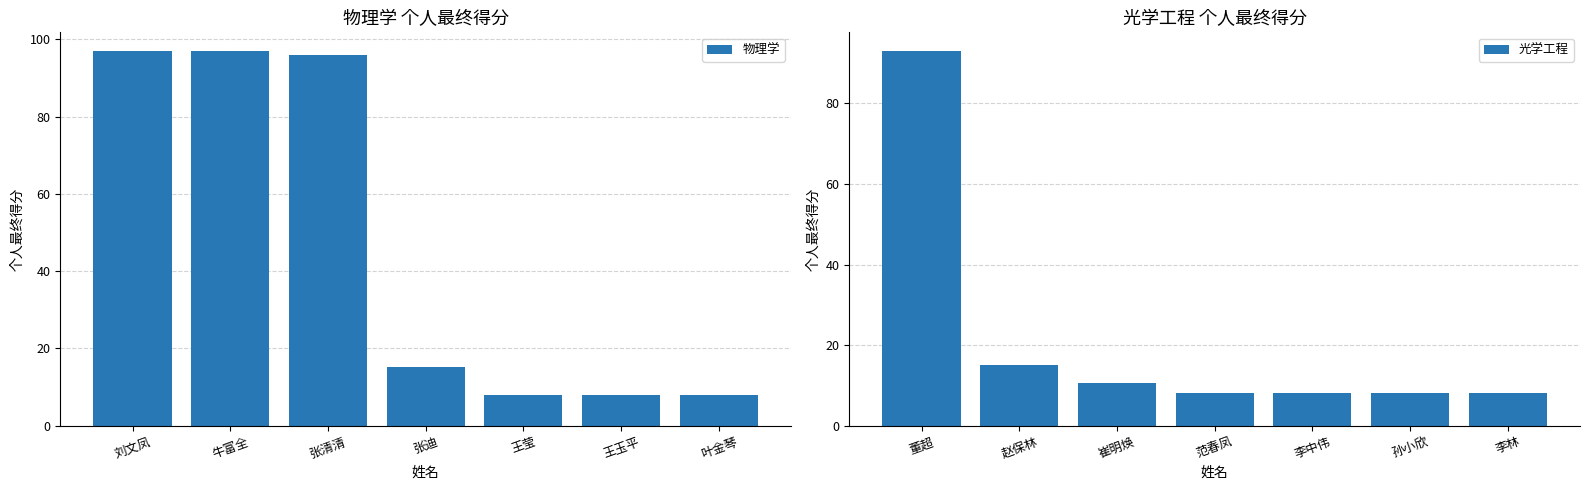

The value of 物理学 at 张迪 is 15.1. True or false?

True